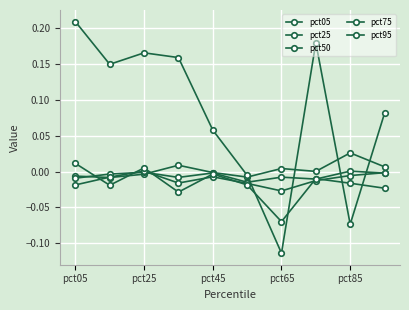

How many intersections are there between pct95 and pct25?

4